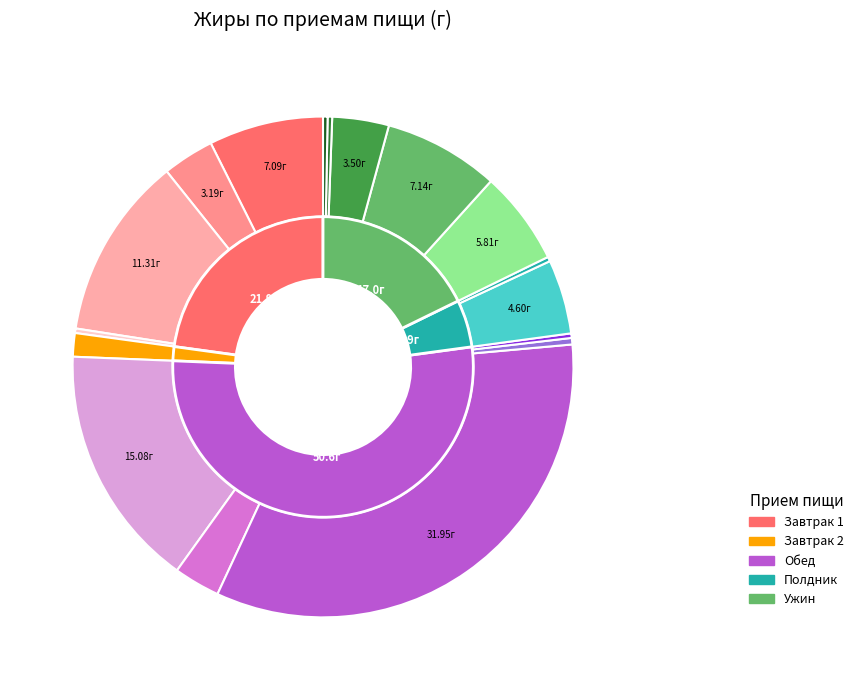

How many slices are in this pie chart?

21